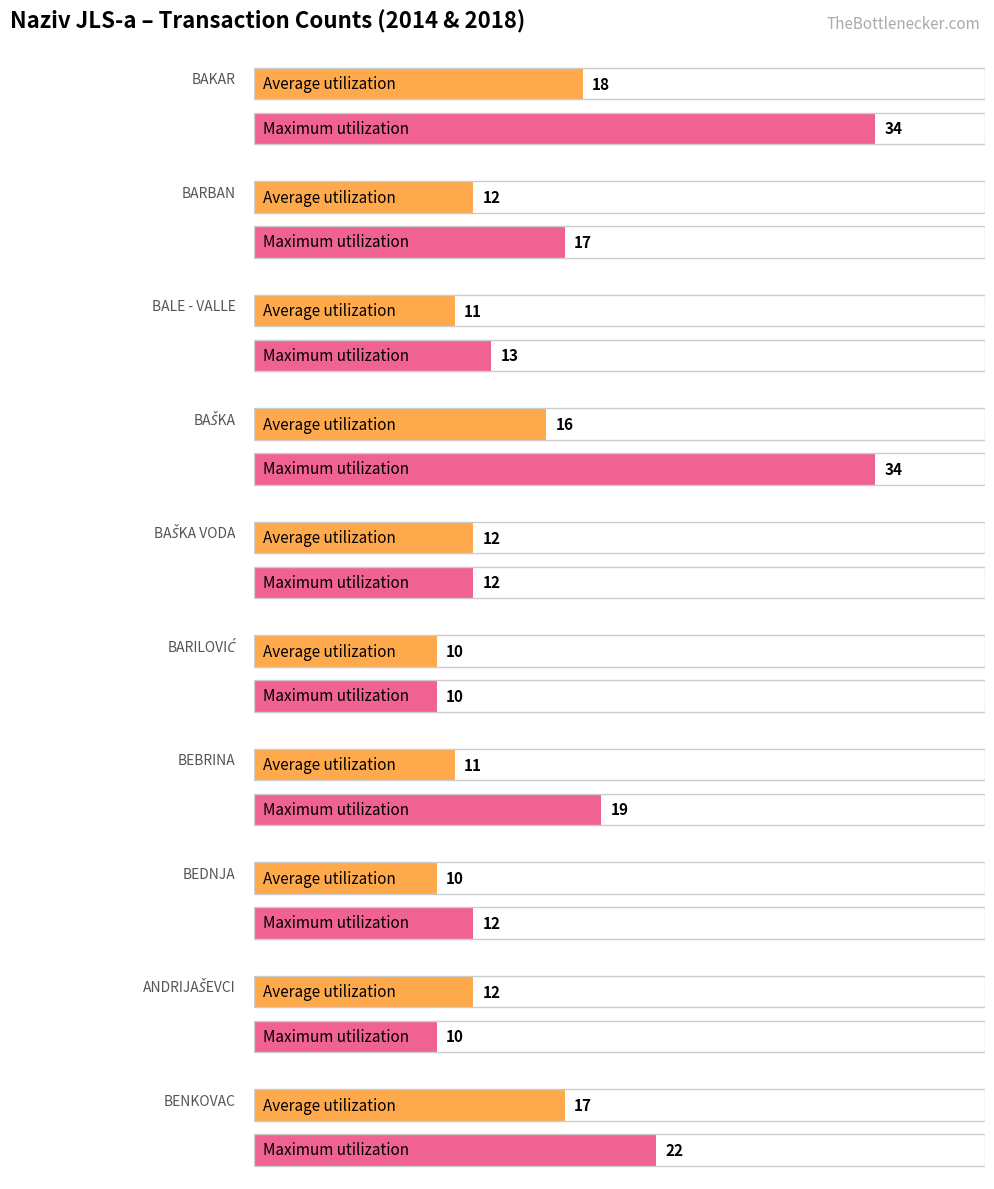

What is the maximum value for Maximum utilization?

34